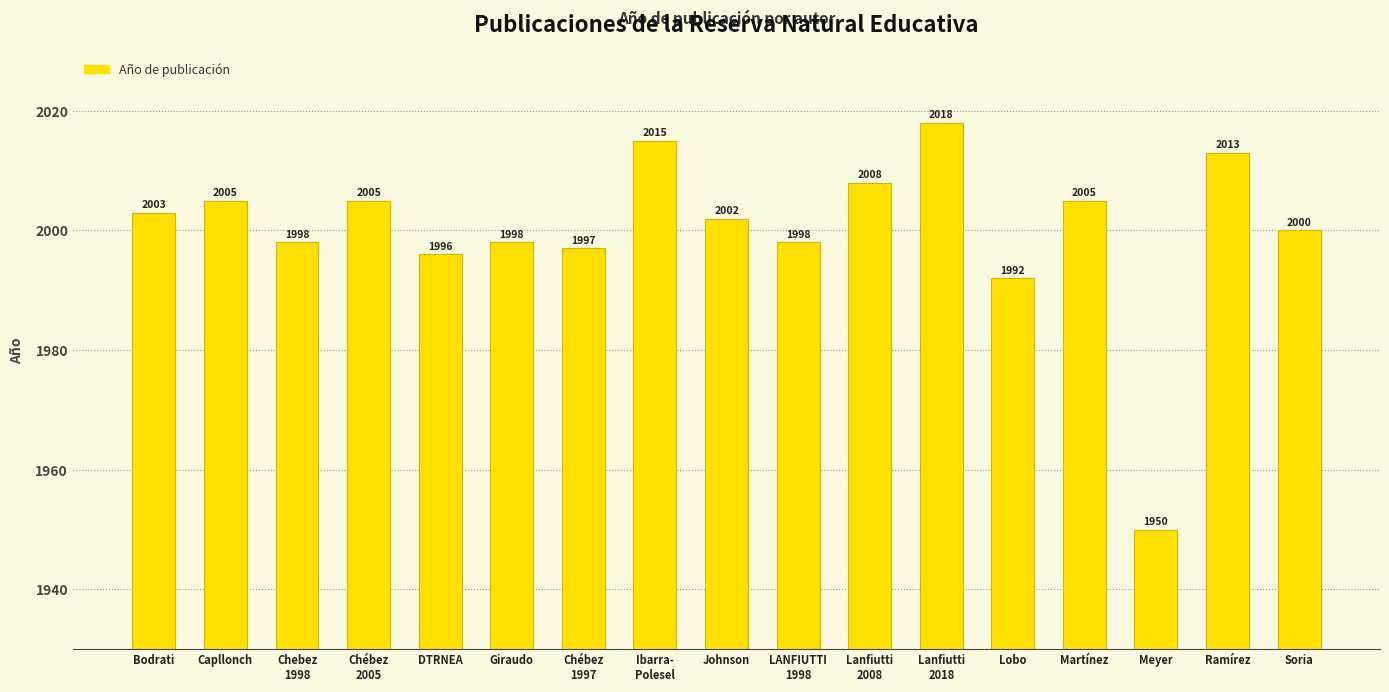

How many data points does each series have?

17